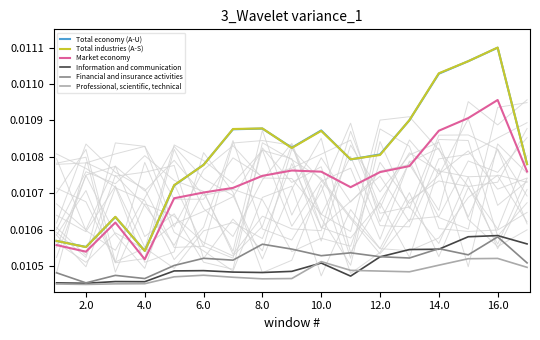

At which category does Professional, scientific, technical reach its first local valley?

2.0